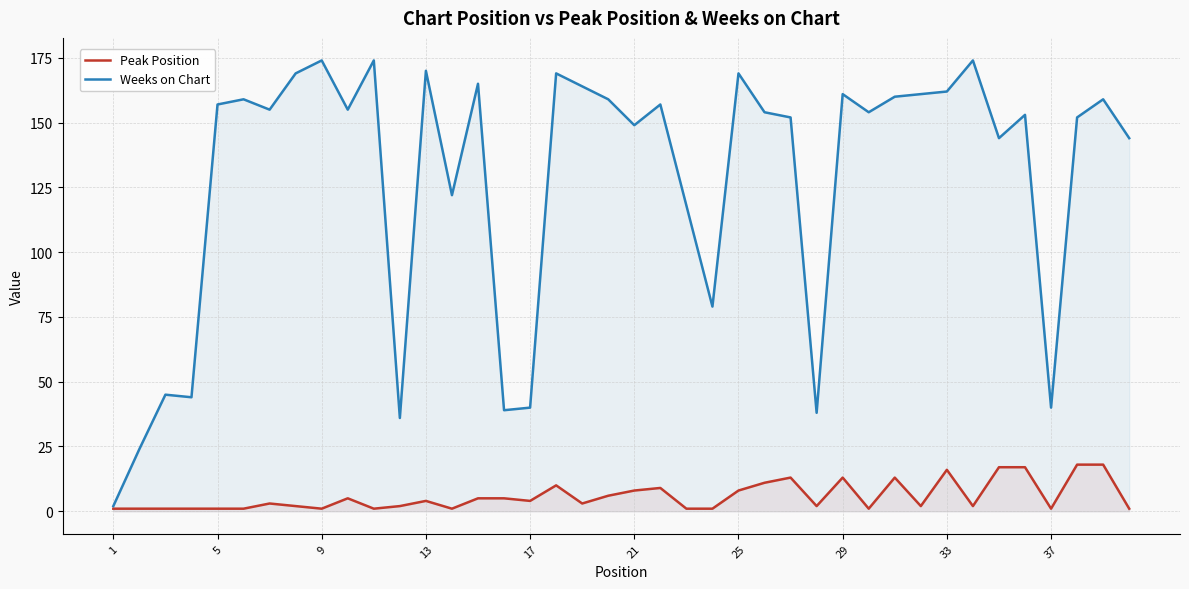

True or false: Weeks on Chart has a value of 174 at 10.

True